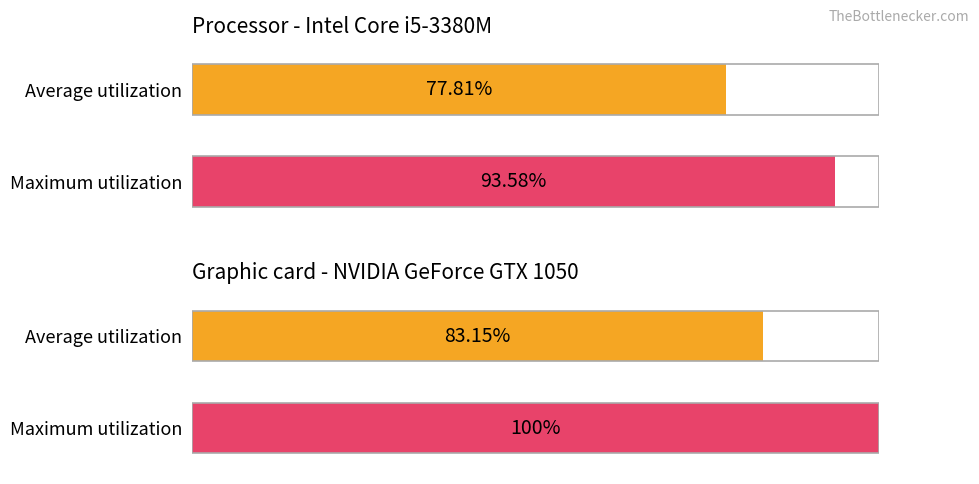

True or false: Maximum utilization has a value of 65.6 at обл. Ловеч.

False